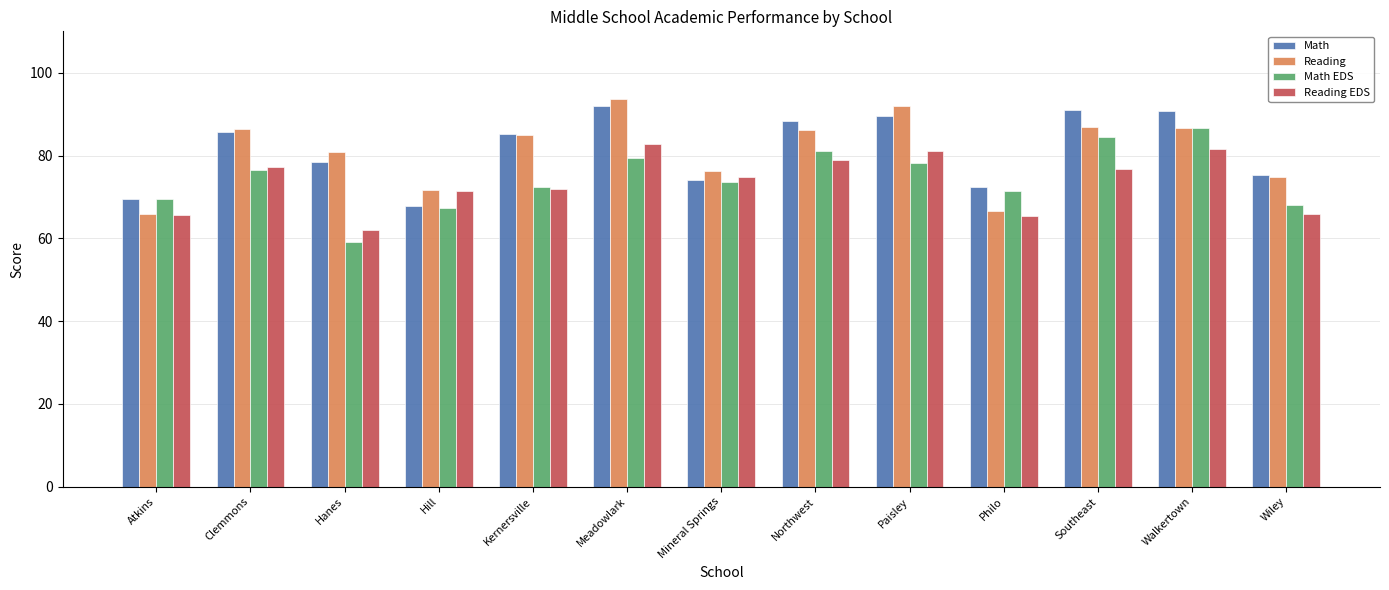

What is the maximum value shown in the chart?

93.6